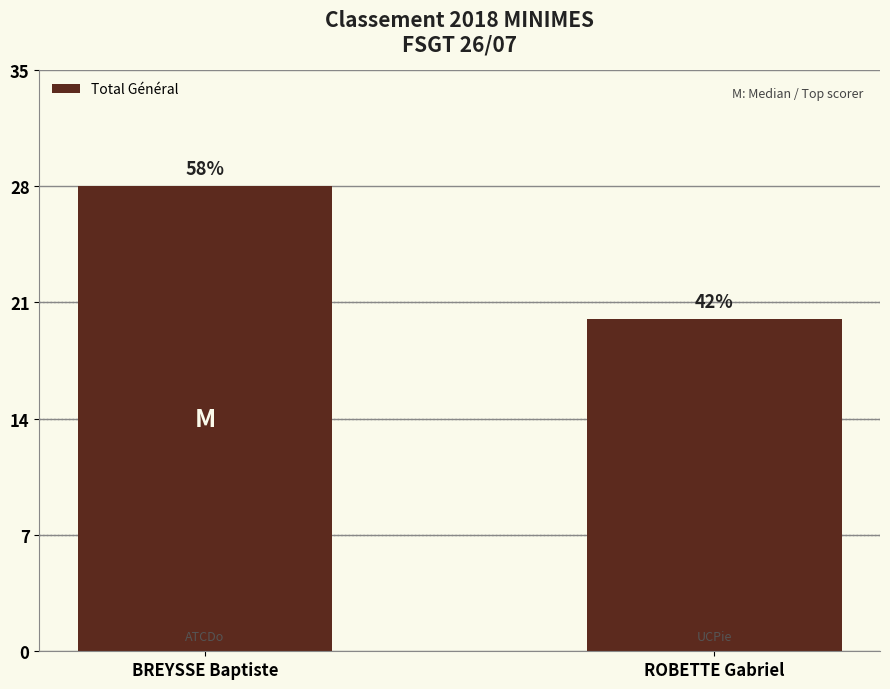

Does the chart contain any negative values?

No